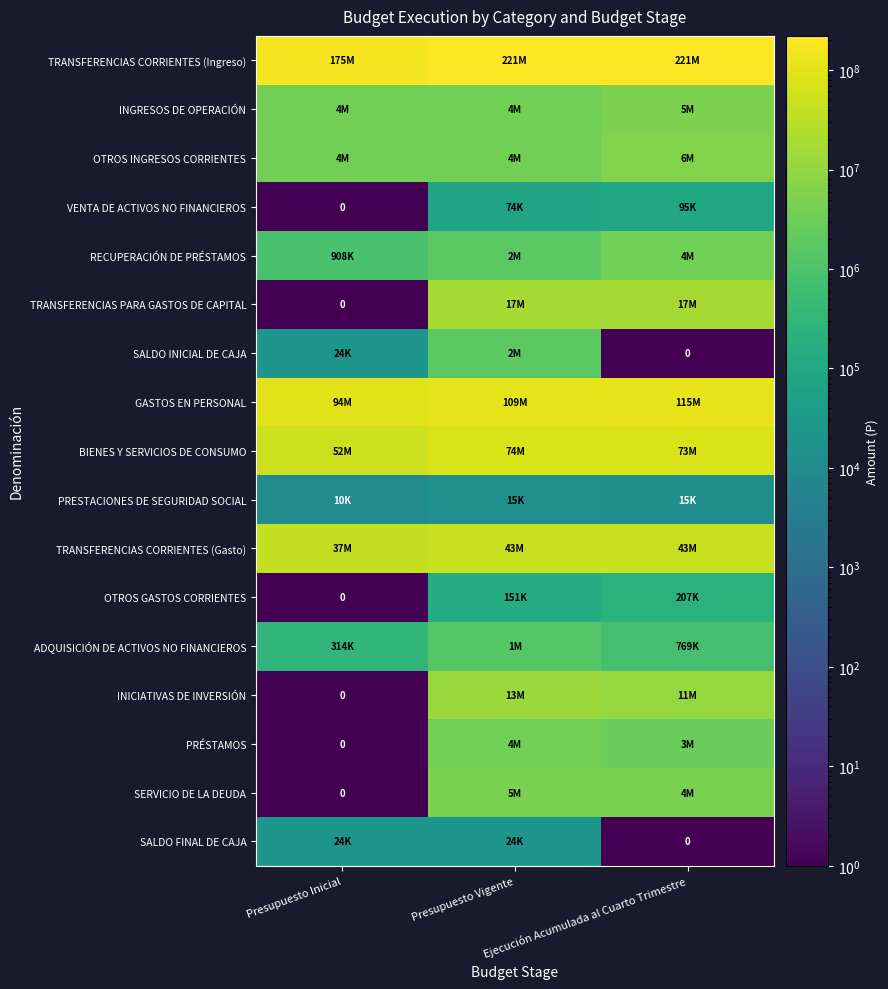

What value does the OTROS INGRESOS CORRIENTES series have at Presupuesto Inicial, to the nearest 100?

3799300